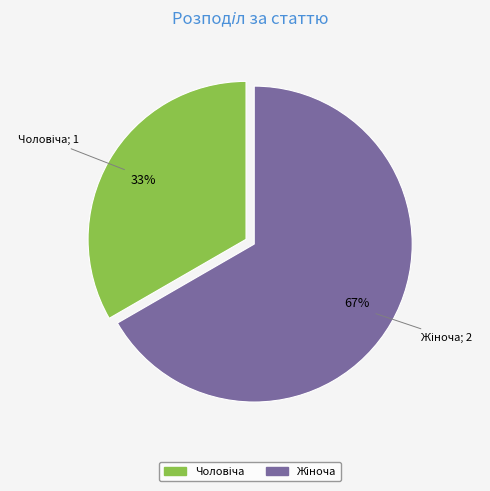

To the nearest percent, what is the average slice percentage?

50%